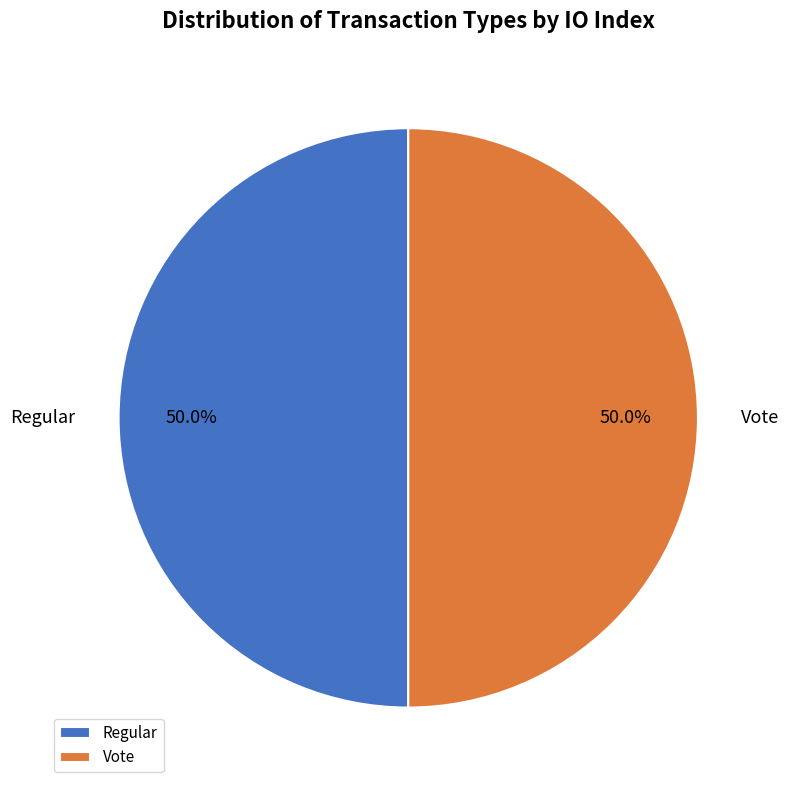

Approximately how many times larger is the value at Vote compared to Regular?

1.0